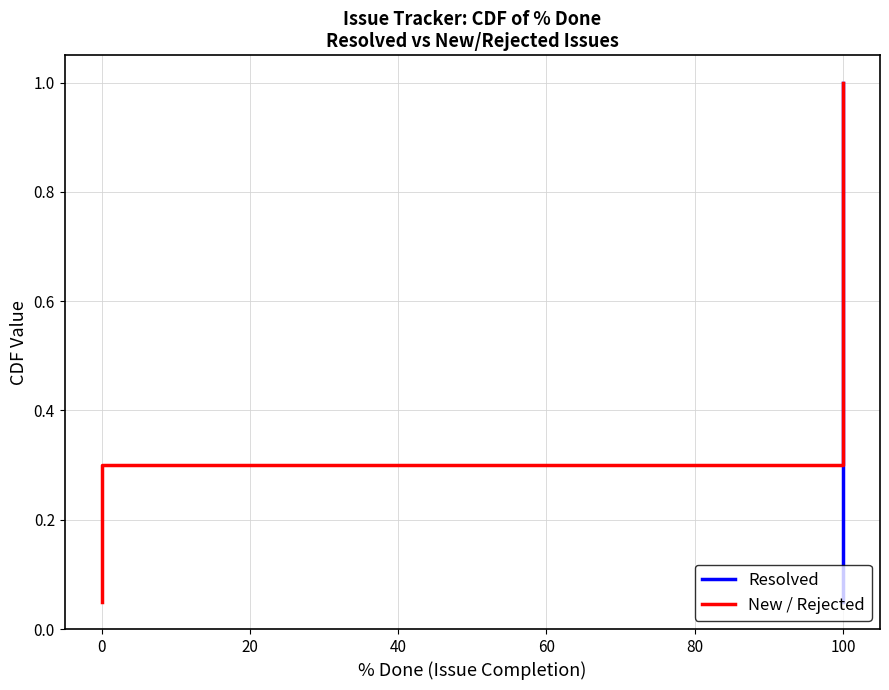

At how many categories does at least one series exceed 0?

20